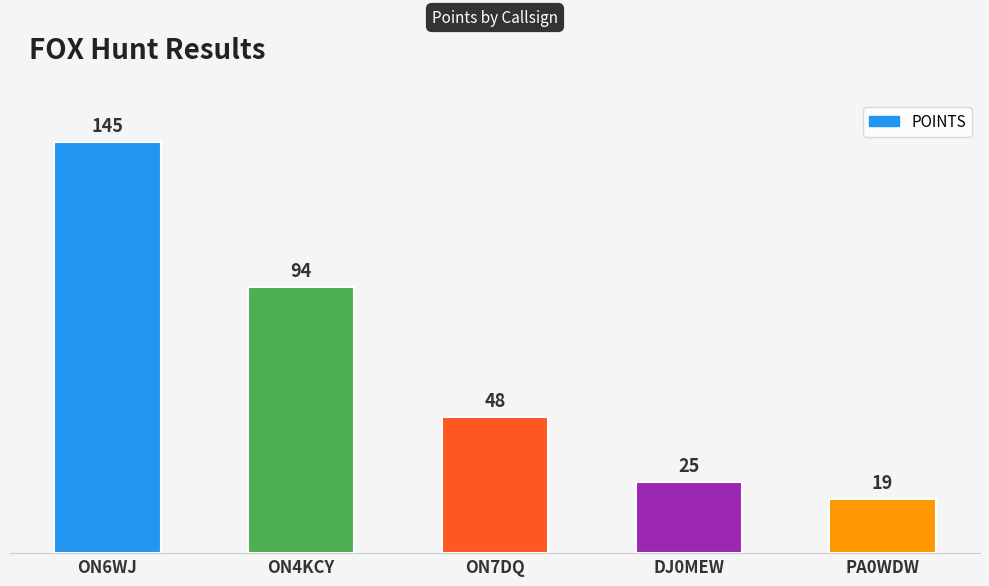

What is the maximum value shown in the chart?

145